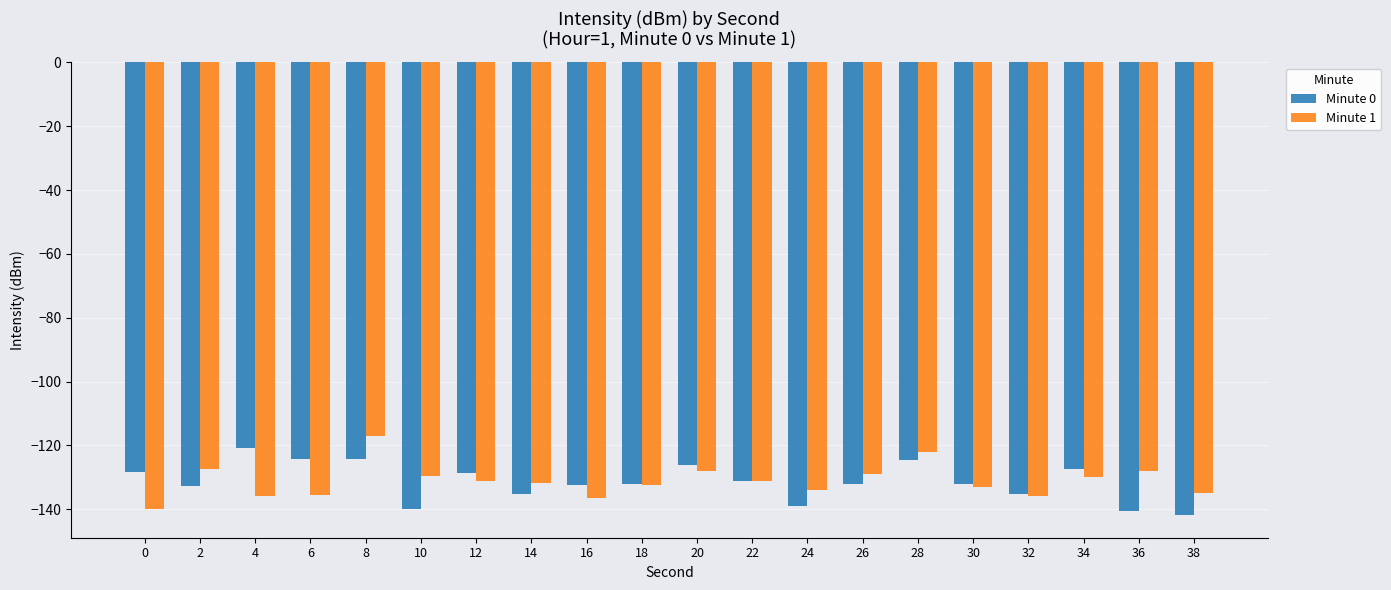

How many bars are there in total?

40